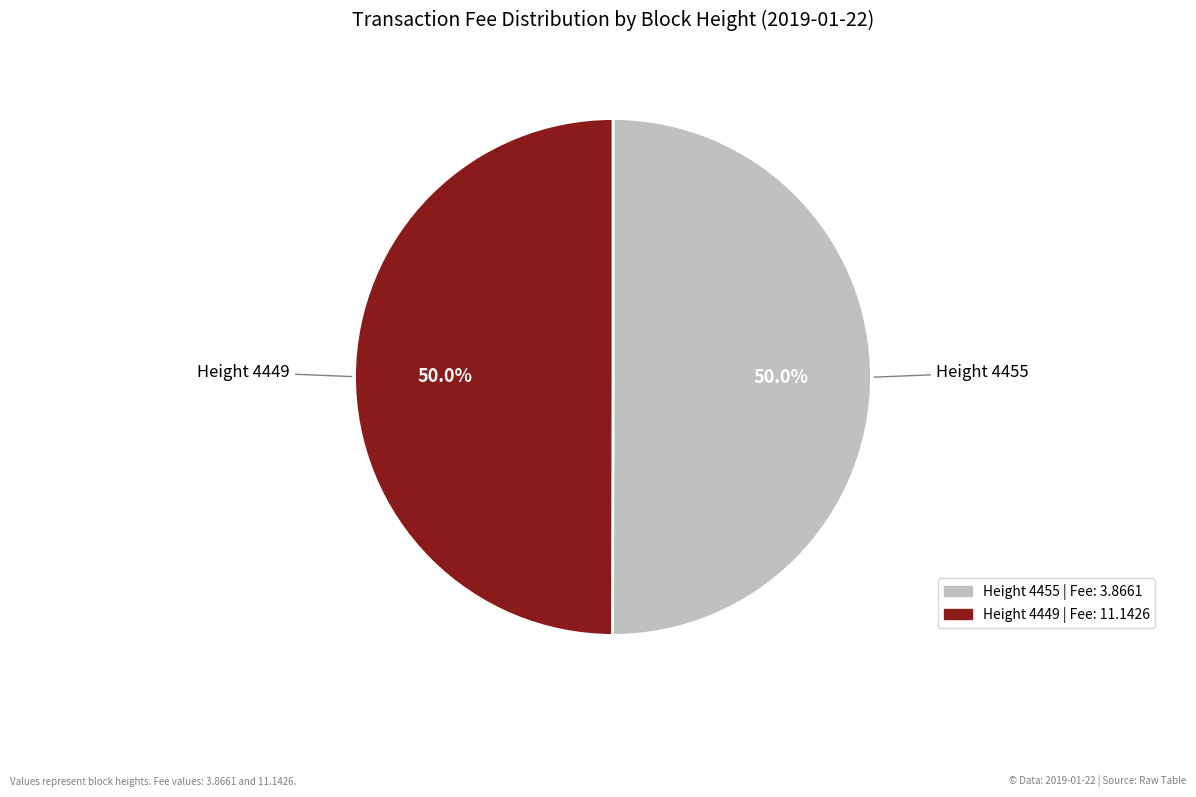

How much of the chart is everything except Height 4449?

50.0%